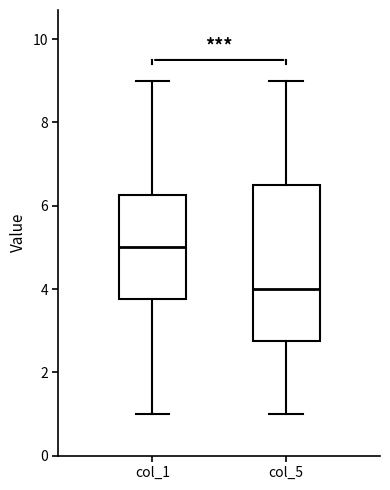

Reading left to right, transcribe this box plot: for each box, give where its median line is, the range the box spans, and where its two whiskers end, as read against the y-axis. The values are not printed on the chart, so give them approximately, as read against the axis.

col_1: median 5.0, box 3.8 to 6.2, whiskers 1.0 to 9.0
col_5: median 4.0, box 2.8 to 6.6, whiskers 1.0 to 9.0